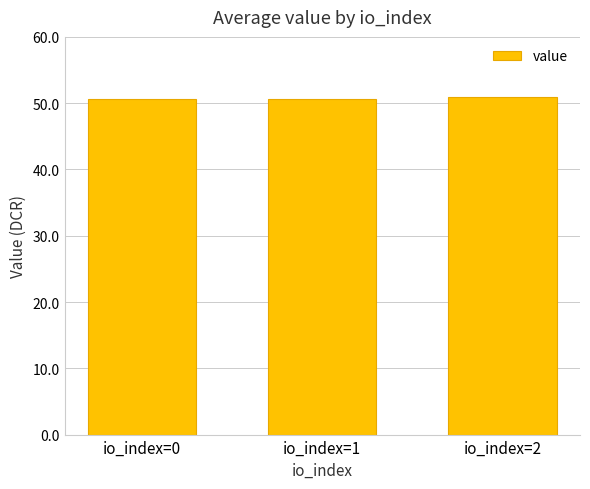

What is the minimum value shown in the chart?

50.6